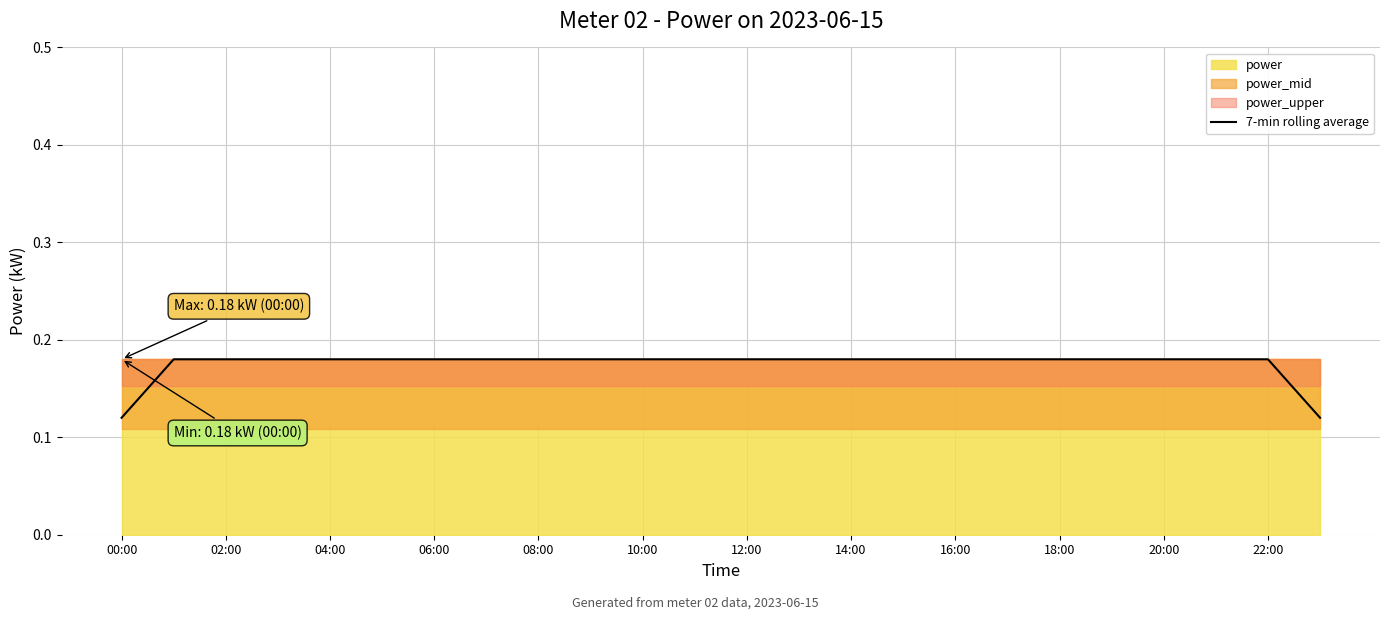

Which category has the lowest value across all series?

00:00